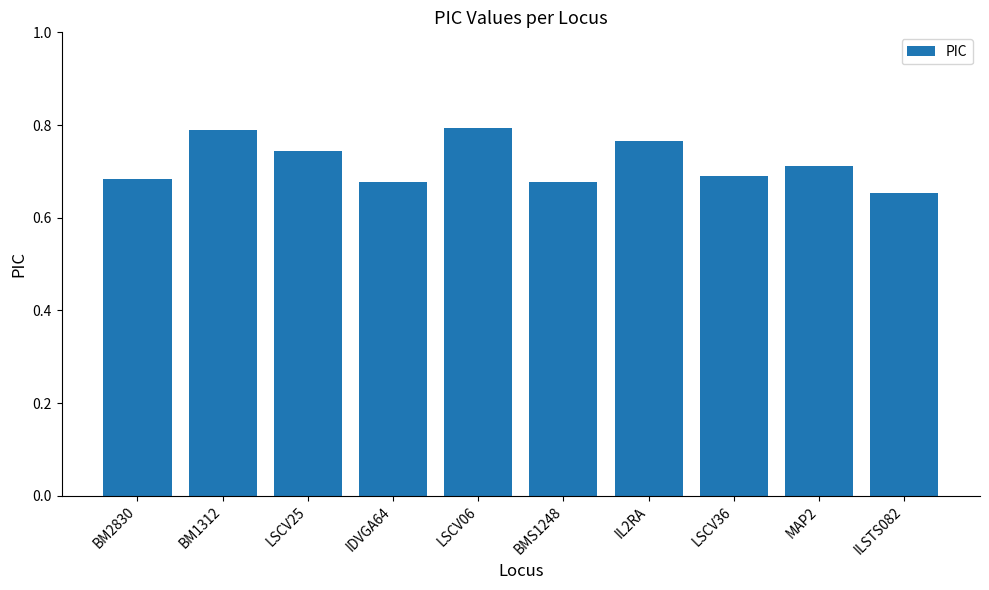

Where is the data nearest to the value 0?

ILSTS082